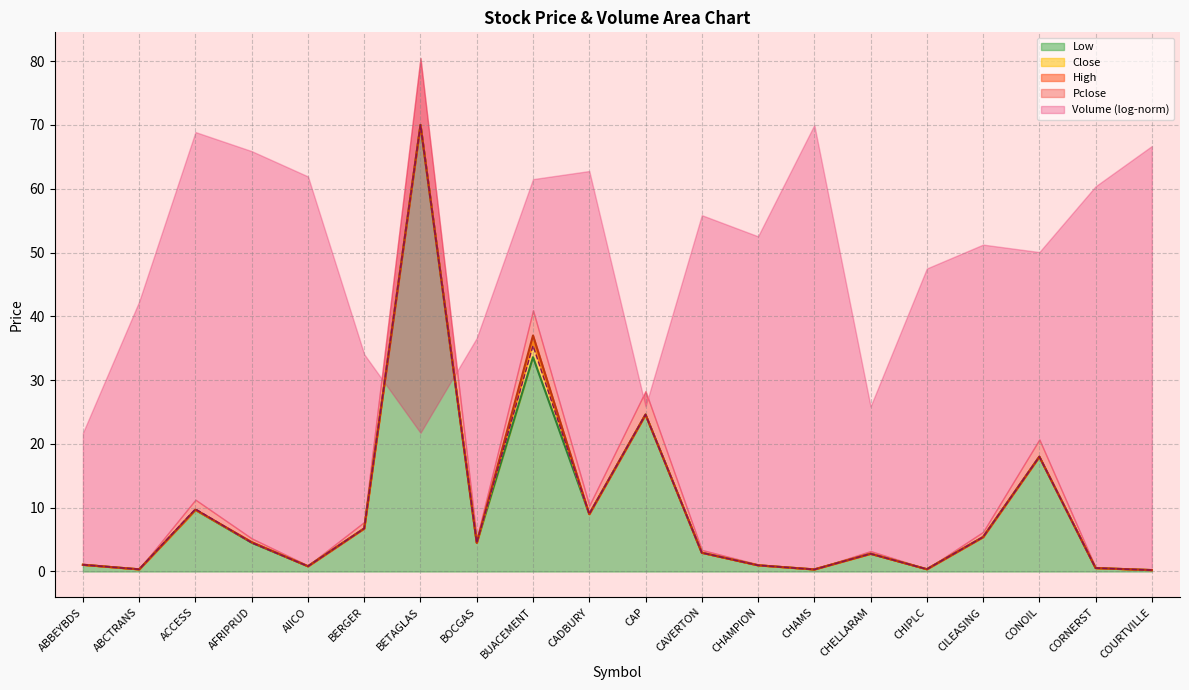

What is the sum of all Low values?

196.3